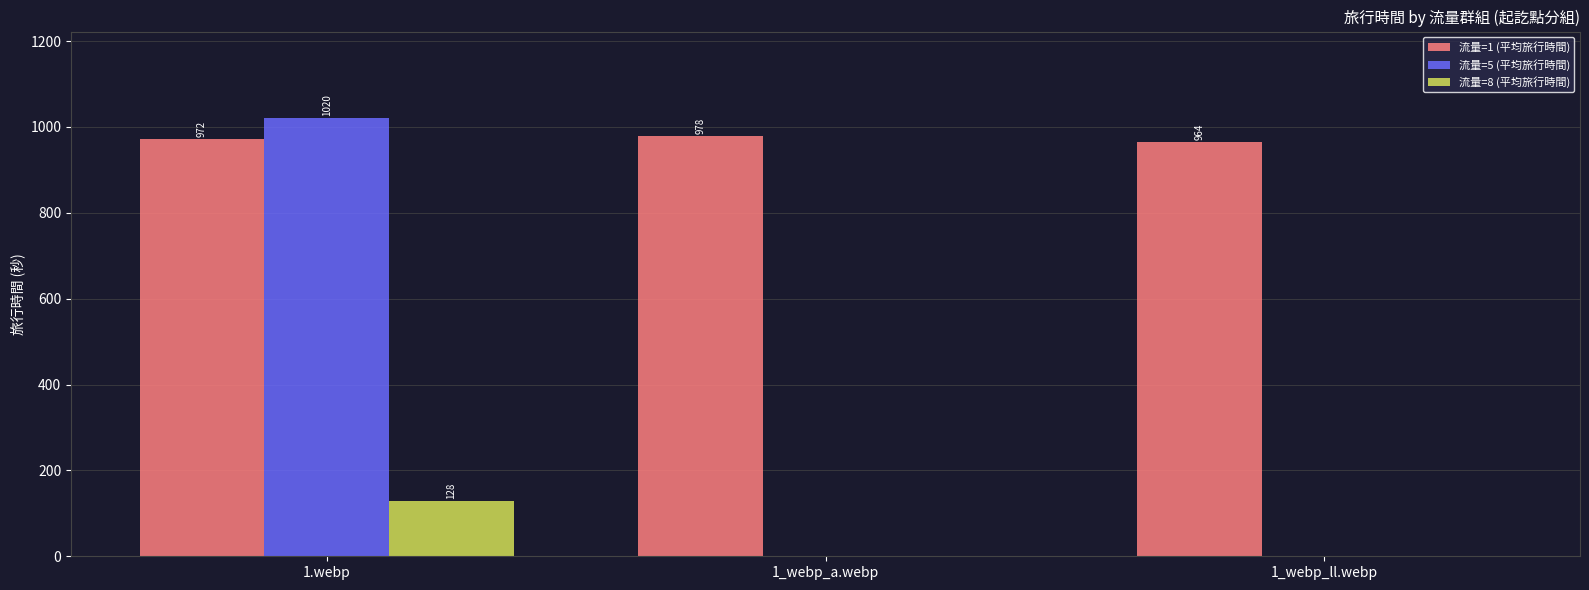

Is the value of 流量=8 (平均旅行時間) at 1_webp_a.webp greater than the value of 流量=1 (平均旅行時間) at 1.webp?

No